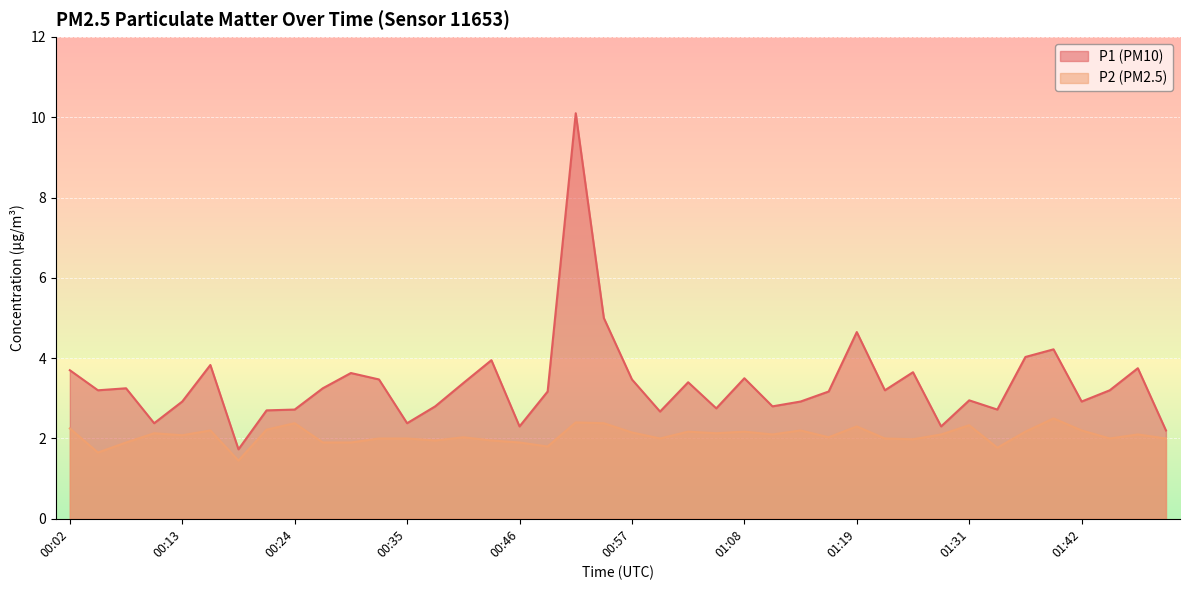

What value does the P2 series have at 00:30?

1.9